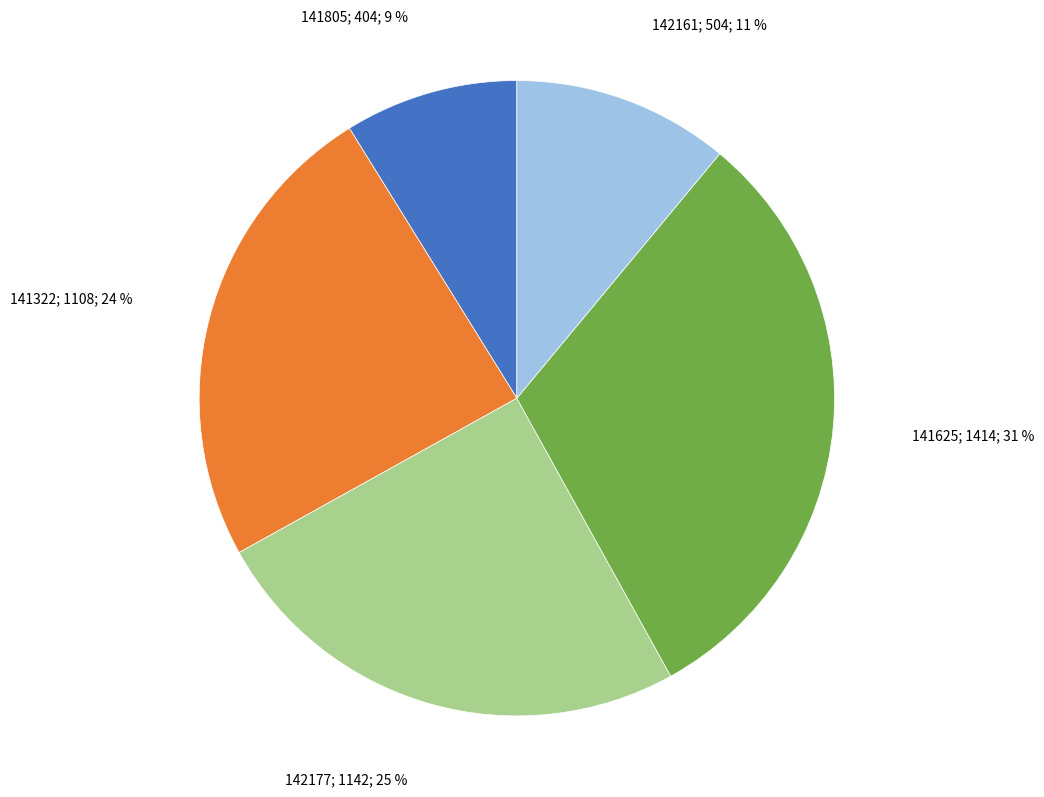

To the nearest percent, what is the average slice percentage?

20%